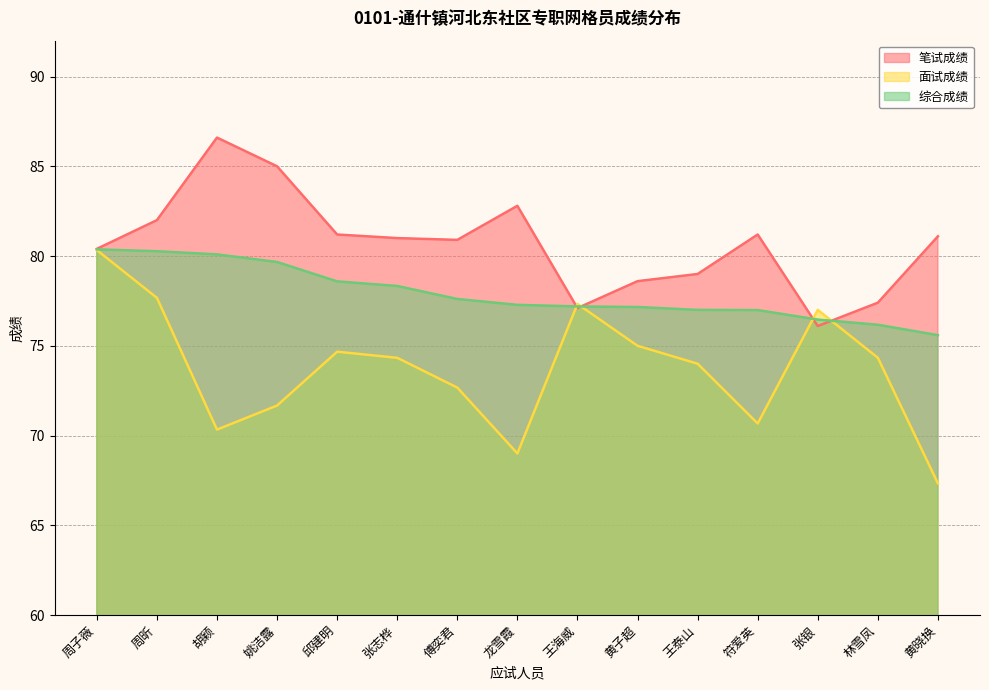

Is the value of 笔试成绩 at 龙雪霞 greater than the value of 面试成绩 at 邱建明?

Yes